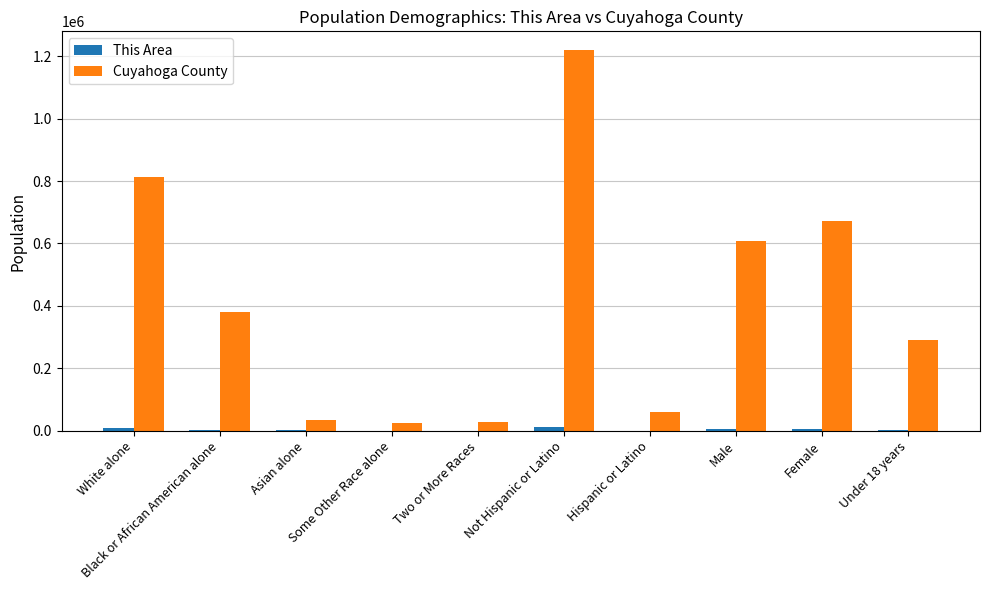

Are the bars grouped side by side (vs. stacked)?

Yes